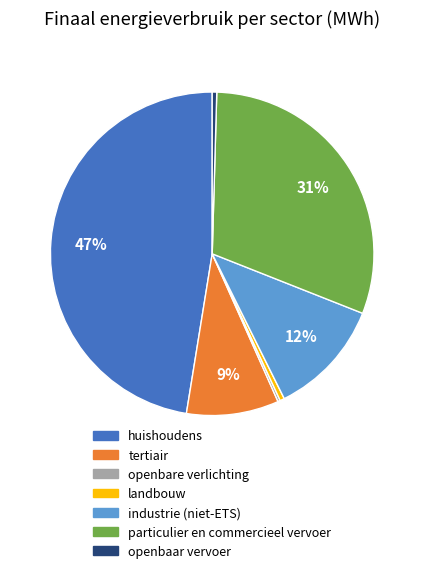

Which category has the biggest portion of the pie?

huishoudens